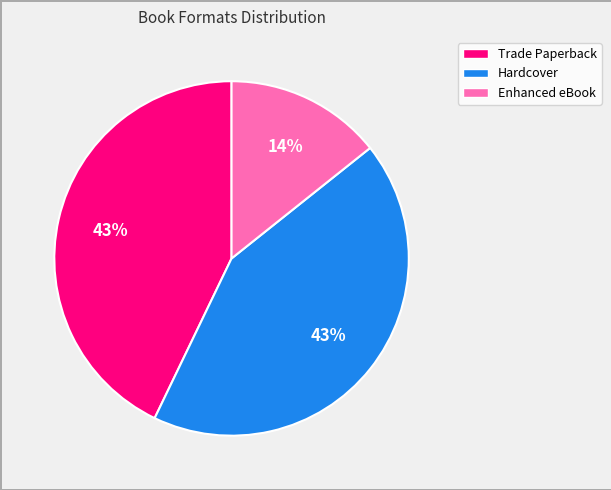

The Hardcover slice represents 37% of the pie. True or false?

False